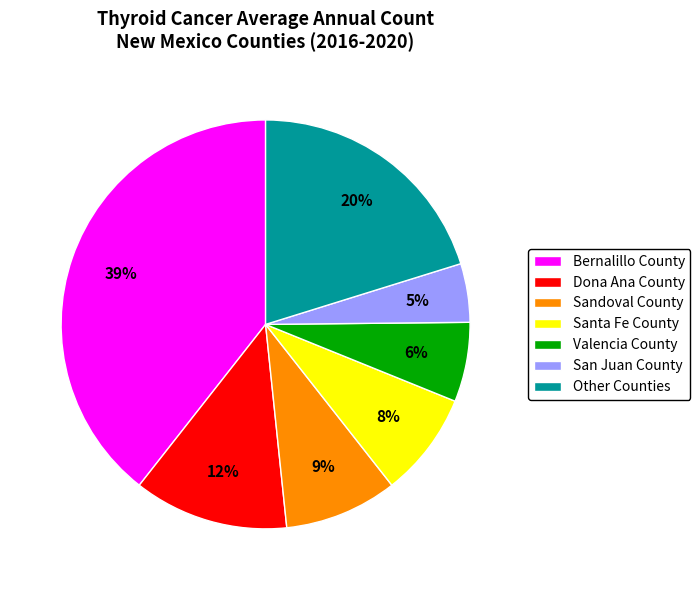

Which slice is the smallest?

San Juan County